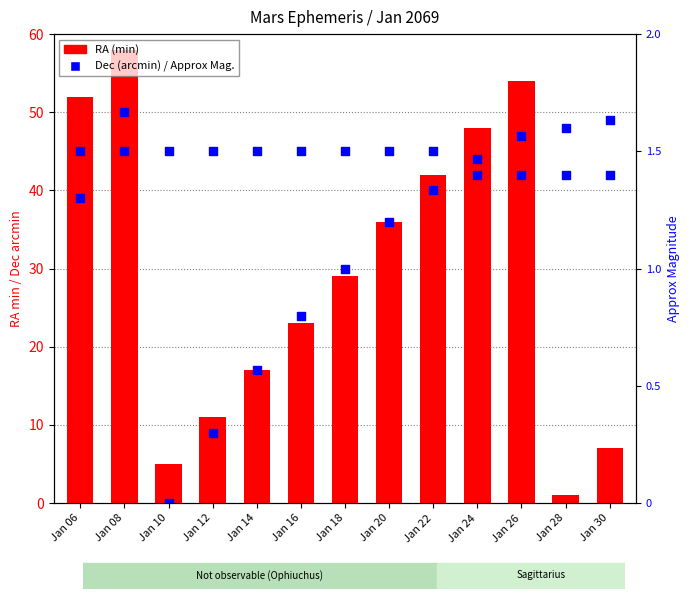

At how many categories does at least one series exceed 37?

7